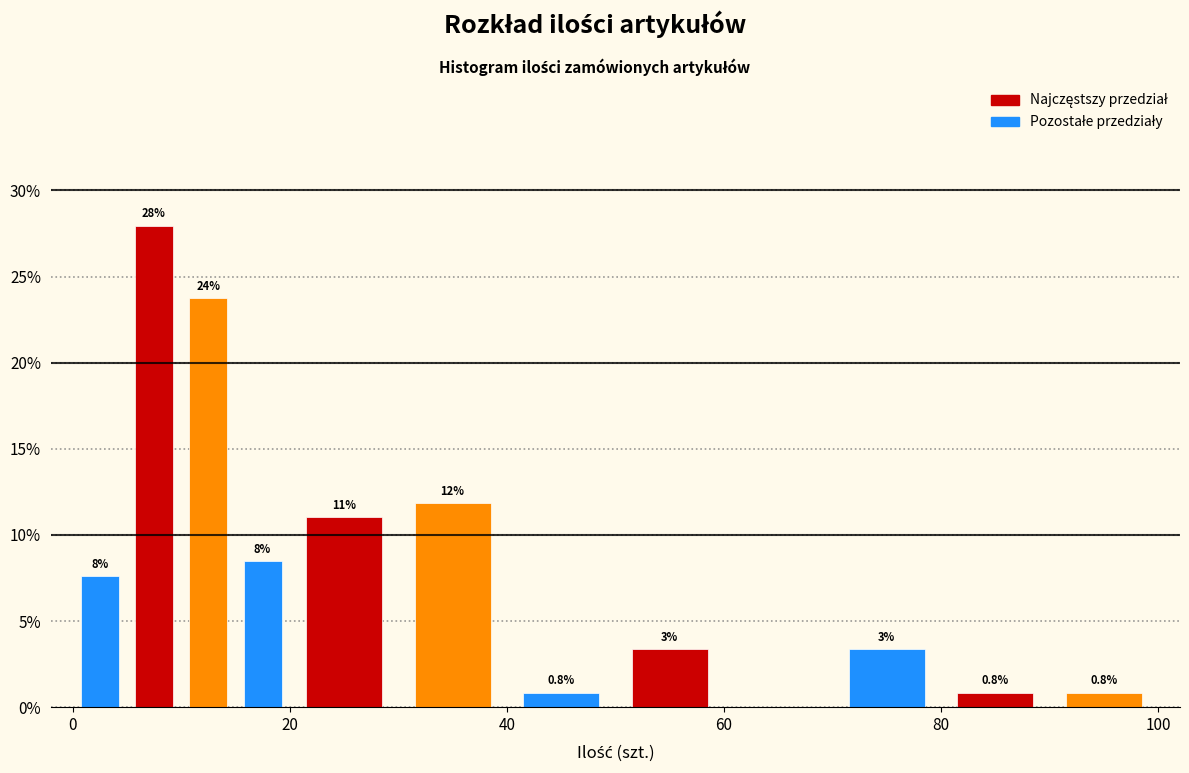

Around what value on the x-axis is the tallest bar? Give the approximate position of its centre, as read against the axis.

8